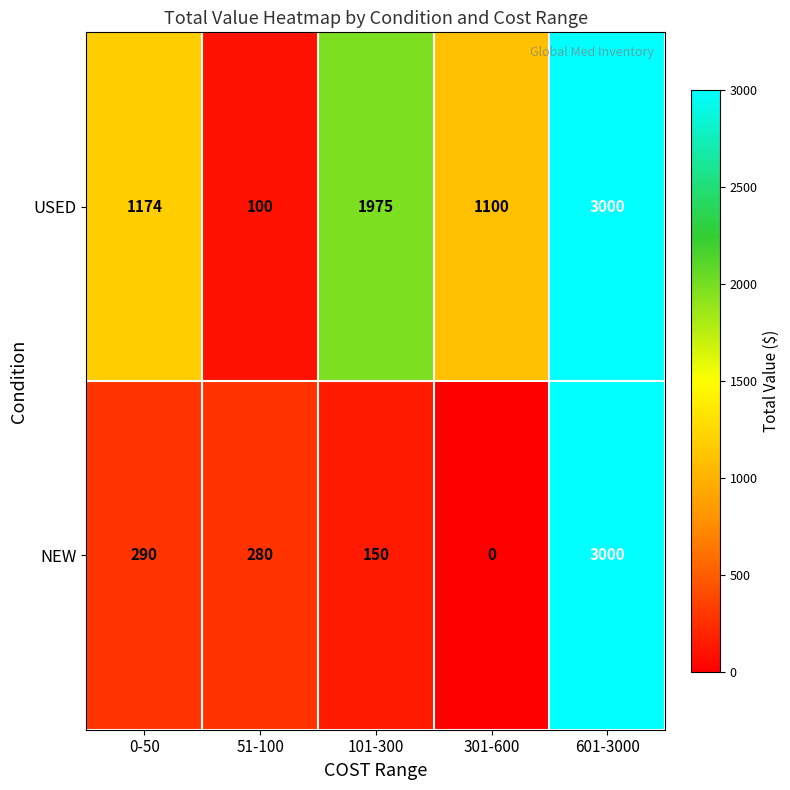

What is the difference between the second highest and minimum values in the NEW series?

290